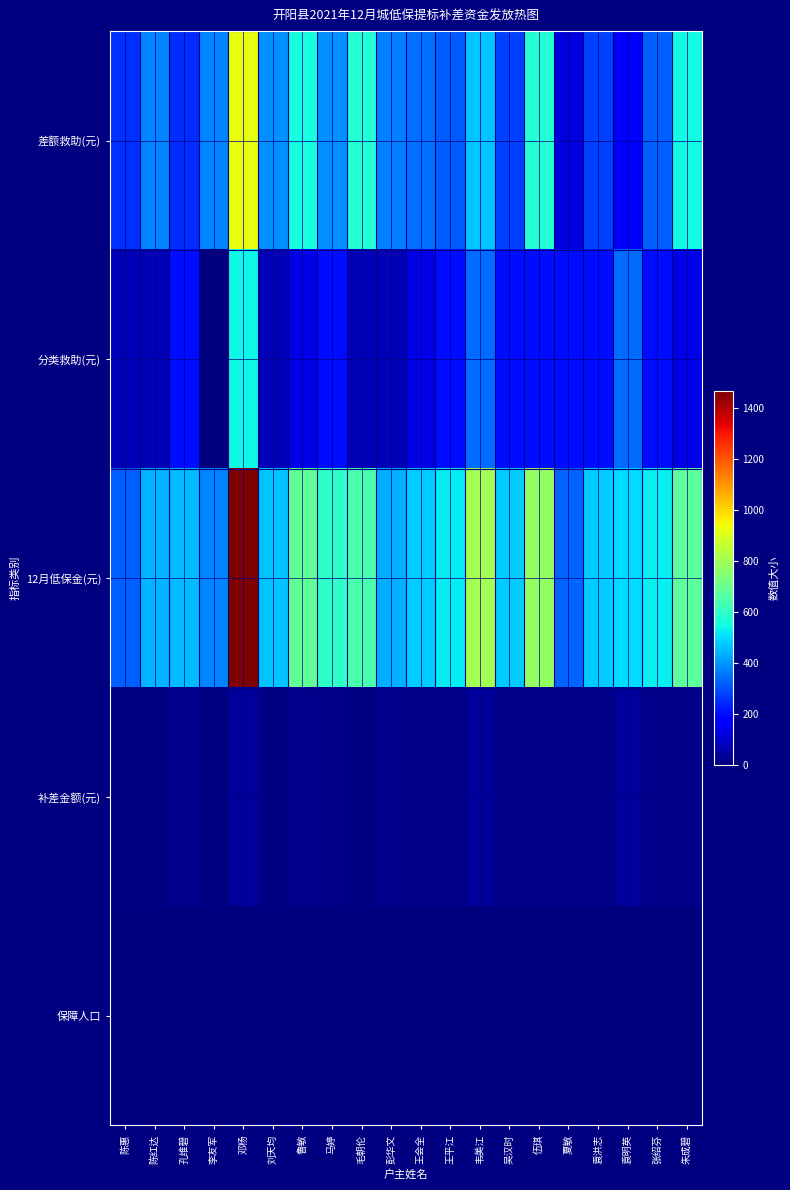

How many data points does each series have?

20